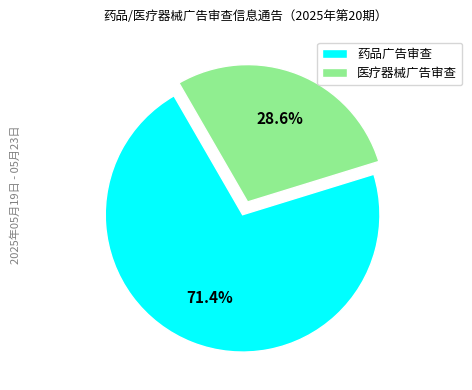

How many slices are in this pie chart?

2